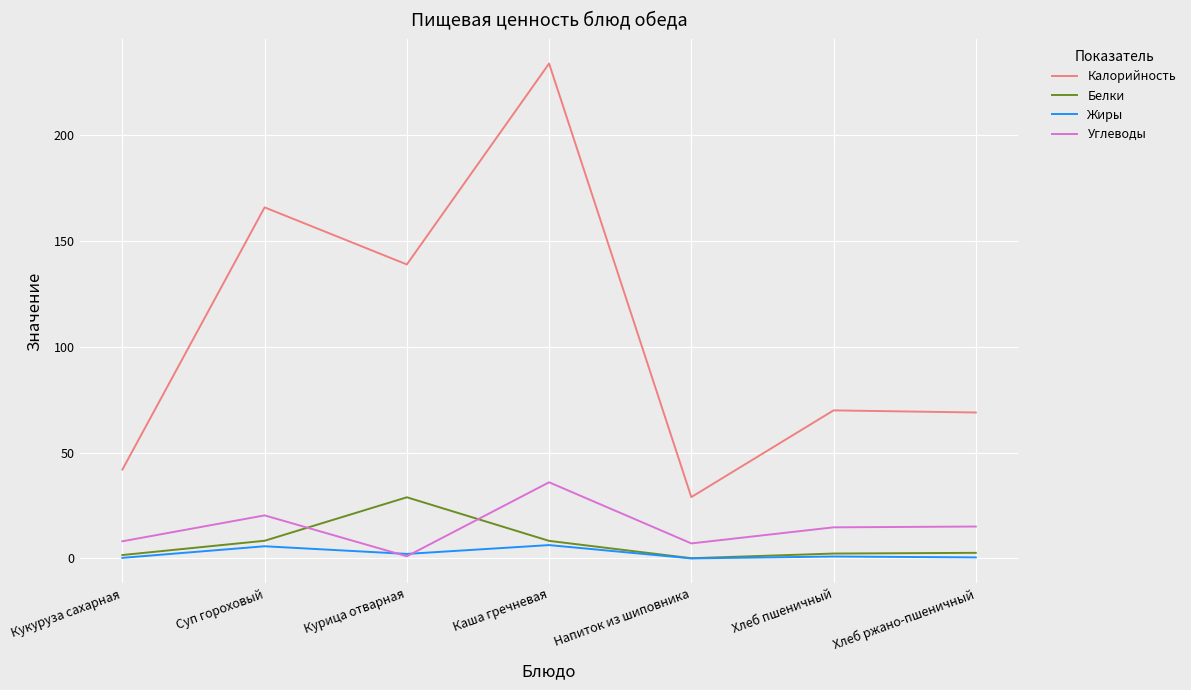

Which series has the largest total across all categories?

Калорийность